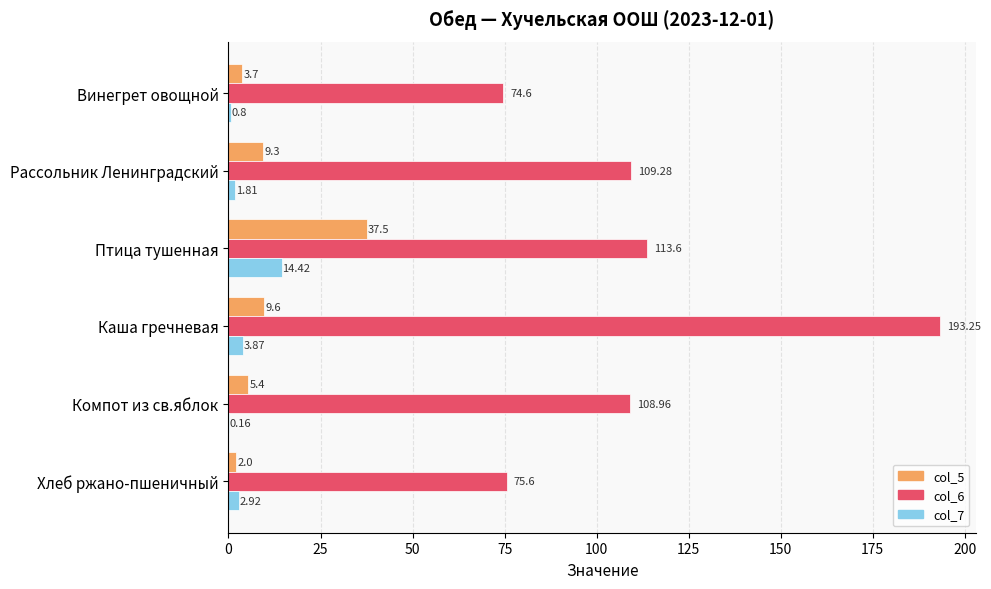

Which series has the largest total across all categories?

col_6